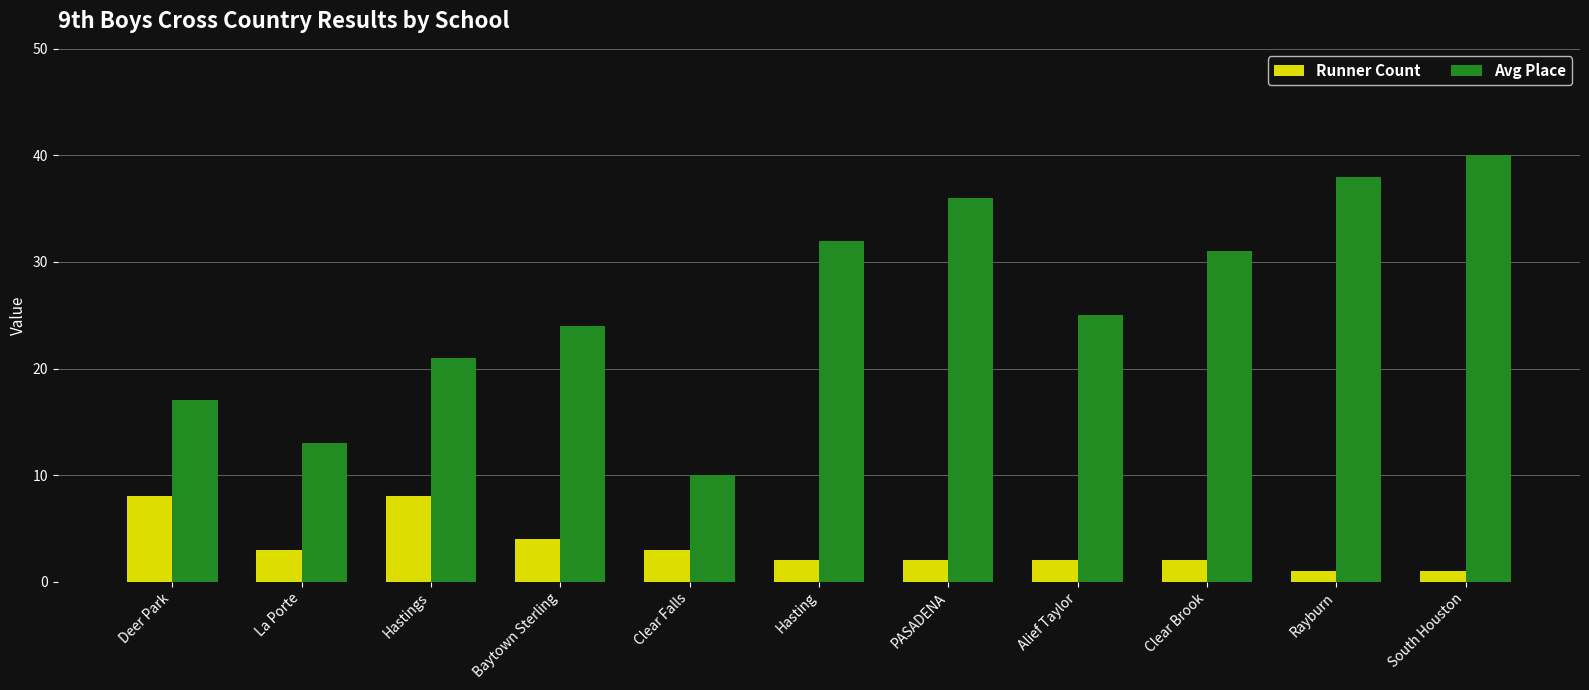

Which series has the largest total across all categories?

Avg Place